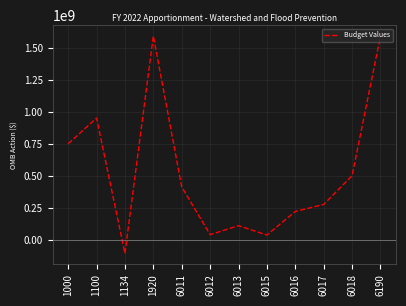

What is the difference between the maximum and minimum values?

1698993192